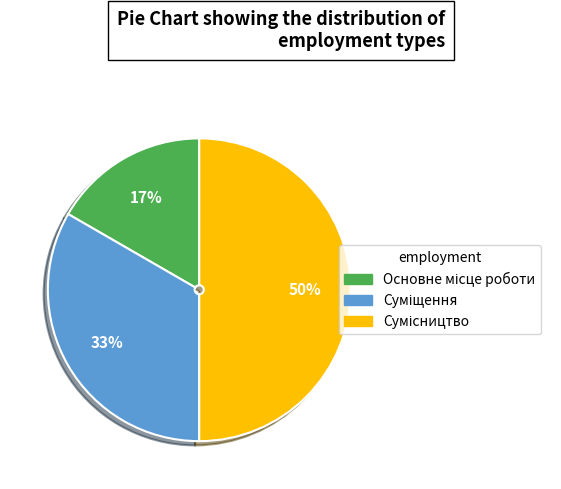

To the nearest percent, what is the difference between the largest and smallest slice percentages?

33%